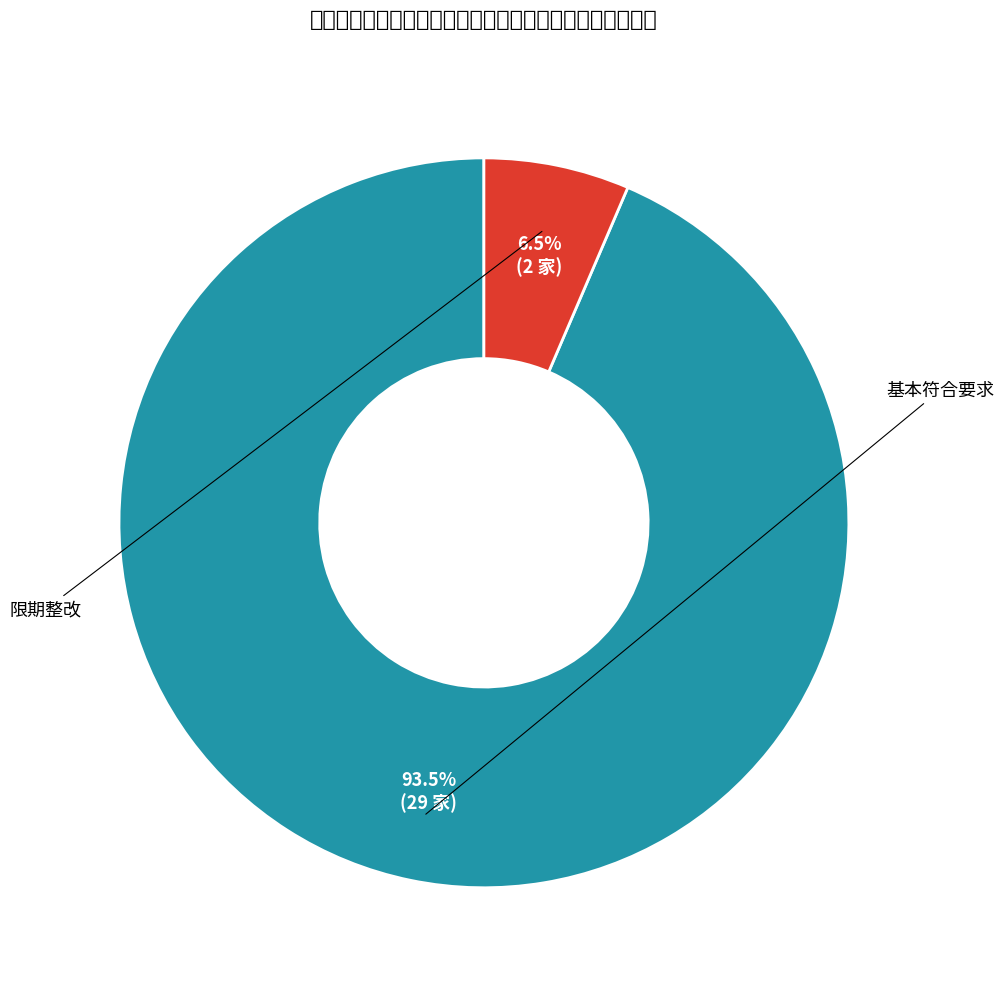

Do 限期整改 and 基本符合要求 together represent more than half of the pie?

Yes